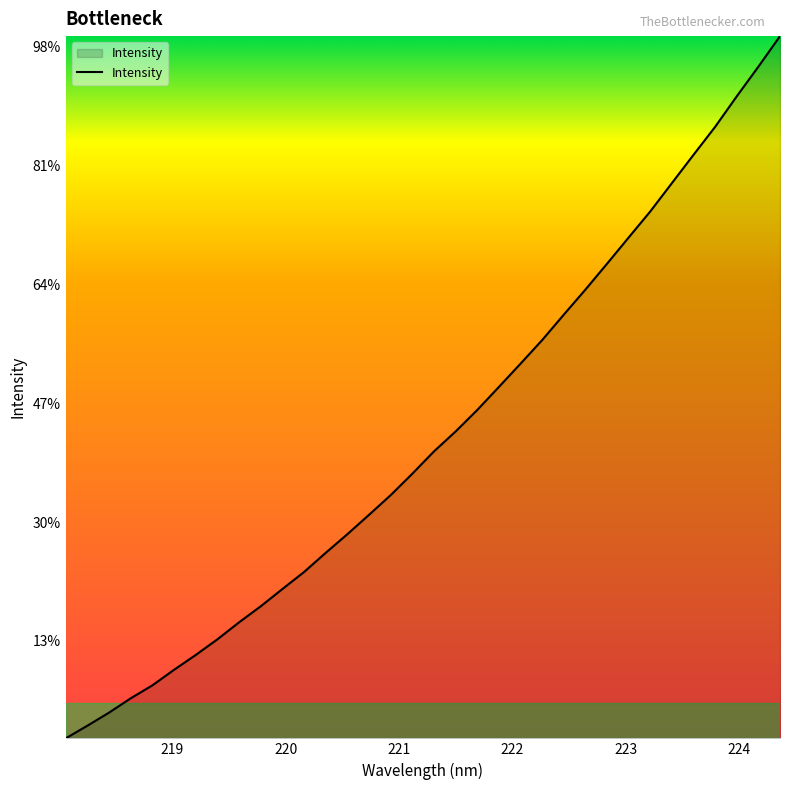

How many categories are shown in the chart?

34